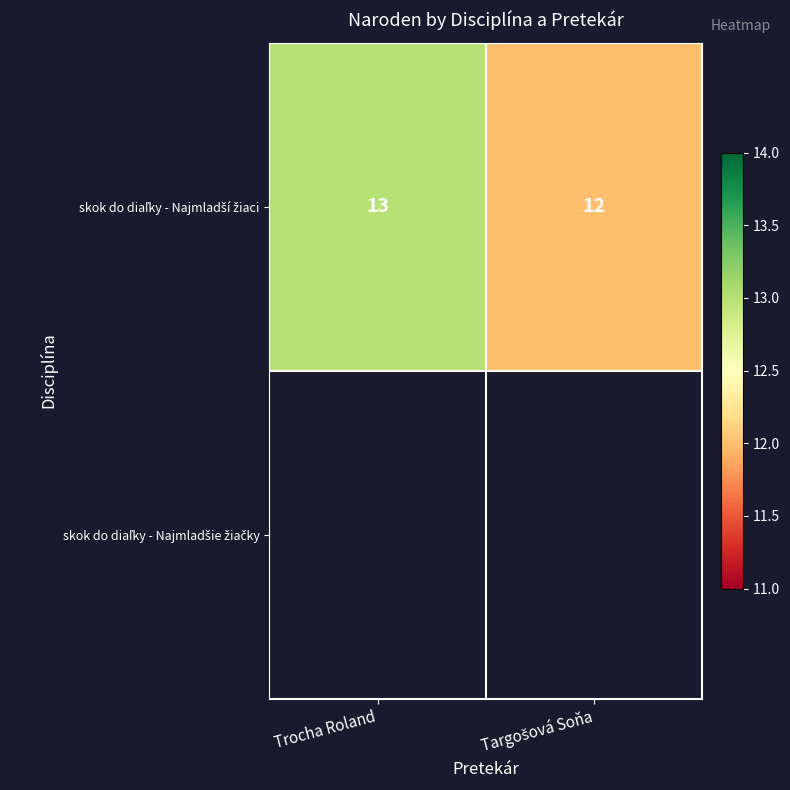

At which label does skok do diaľky - Najmladší žiaci reach its minimum?

Targošová Soňa